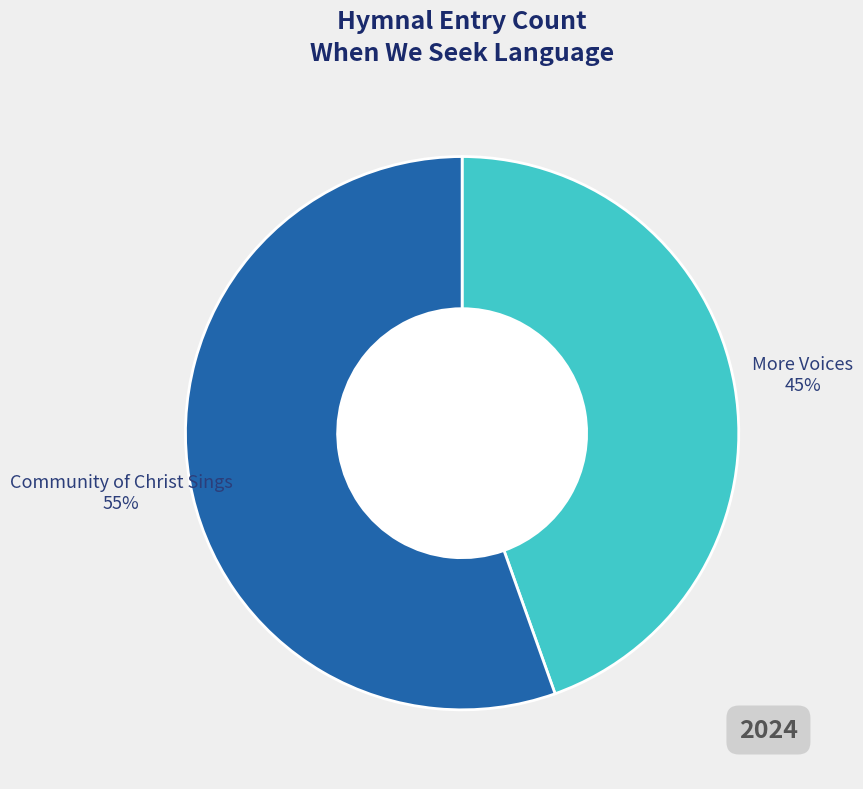

Is it true that Community of Christ Sings is 55% of the pie?

True